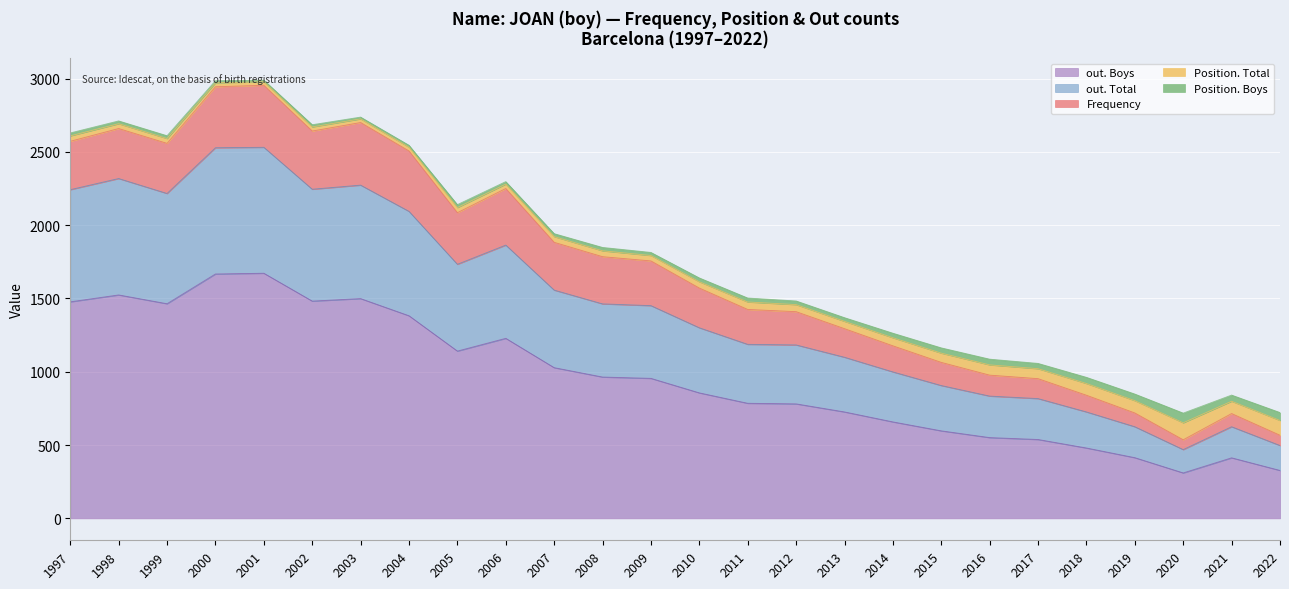

Which label corresponds to the largest value in the chart?

2001